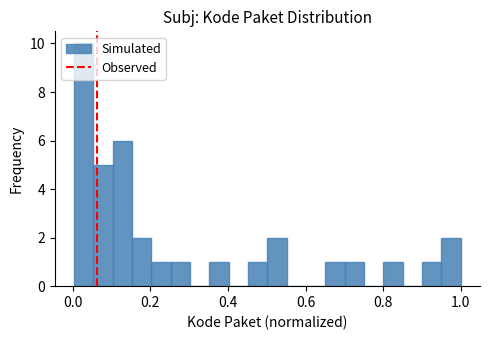

Read against the x-axis, roughly where is the centre of the tallest bar?

0.02